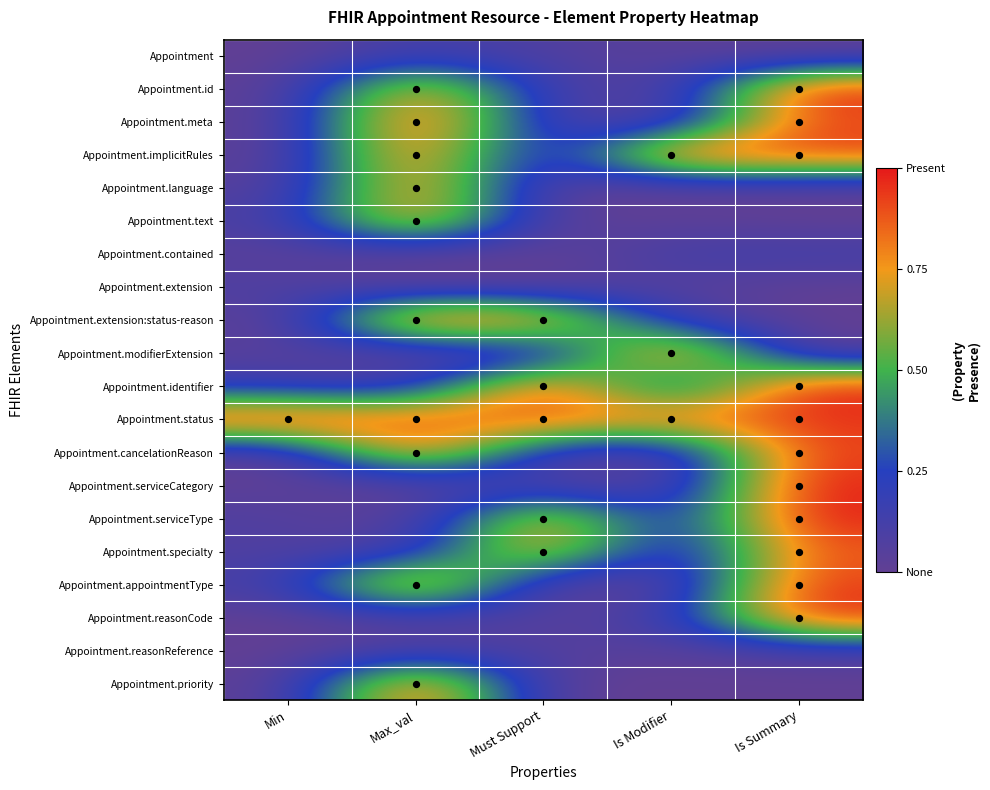

Which label corresponds to the smallest value in the chart?

Min